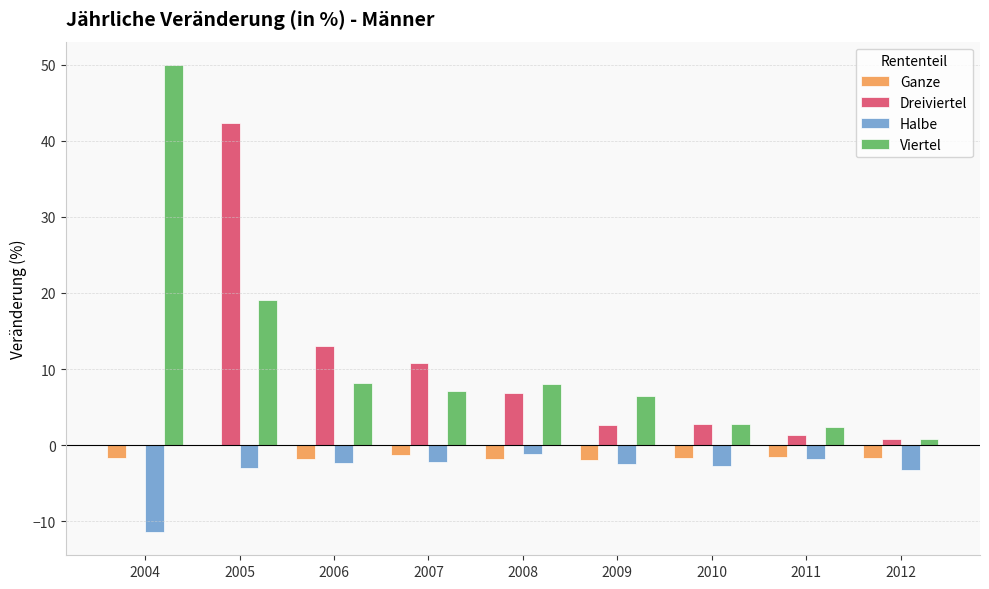

The value of Halbe at 2005 is -3.0. True or false?

True